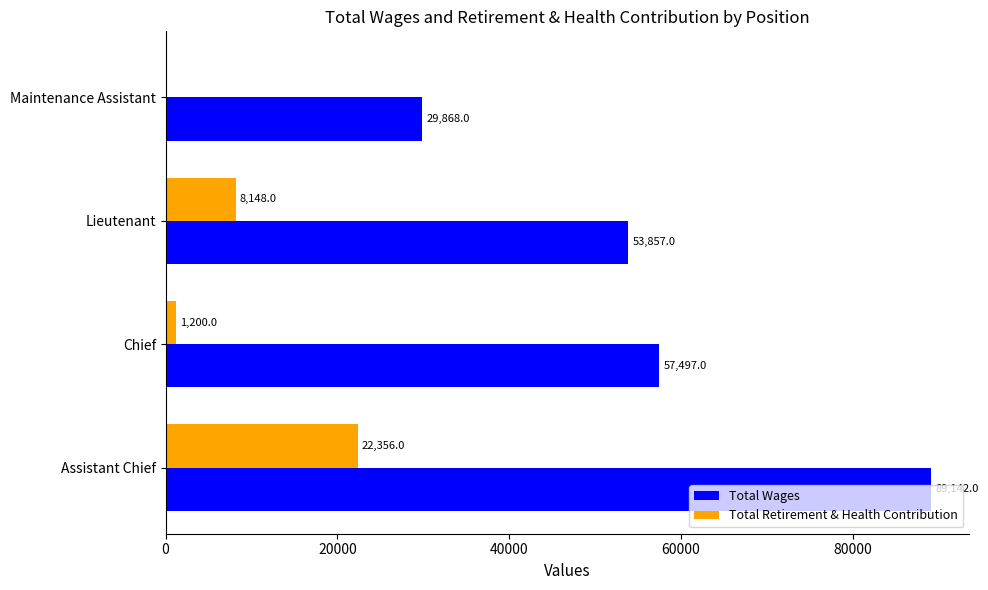

What is the maximum value shown in the chart?

89142